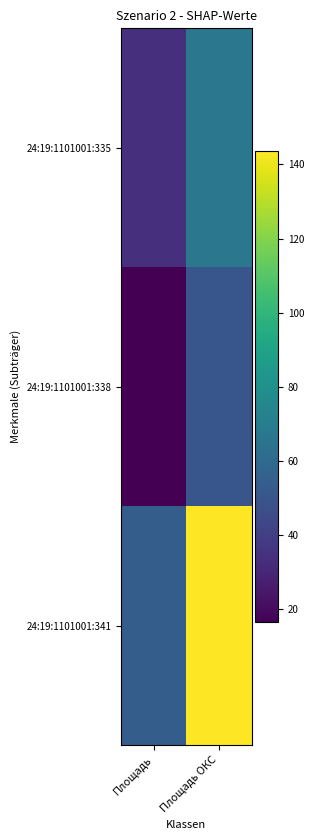

Reading right to left, what are all the values shown in this chart?

24:19:1101001:335: Площадь ОКС=66.8	Площадь=33.4
24:19:1101001:338: Площадь ОКС=50.3	Площадь=16.5
24:19:1101001:341: Площадь ОКС=143.6	Площадь=54.1